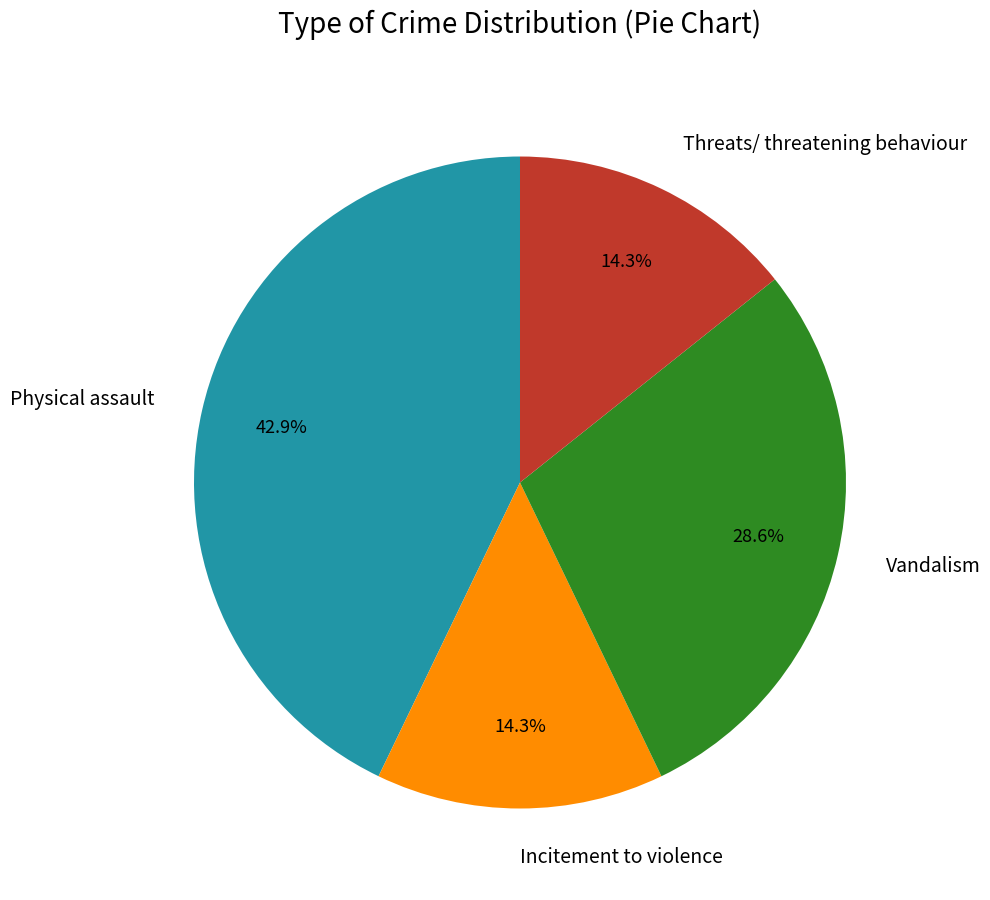

How many slices are in this pie chart?

4